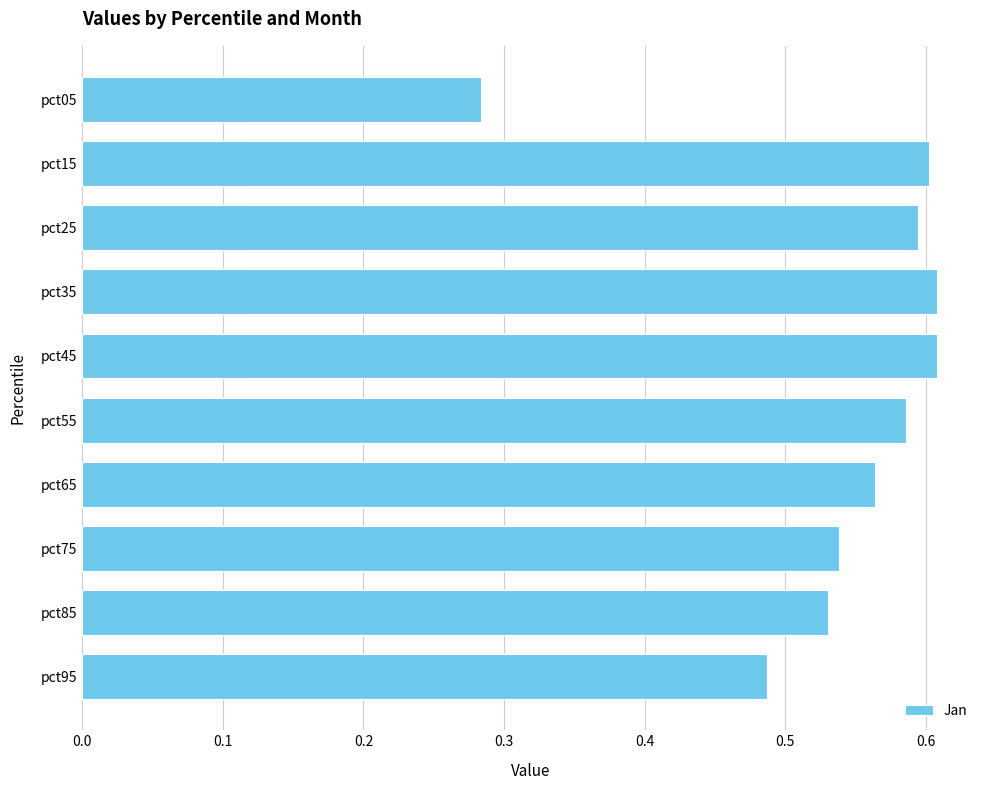

Does the chart contain any negative values?

No